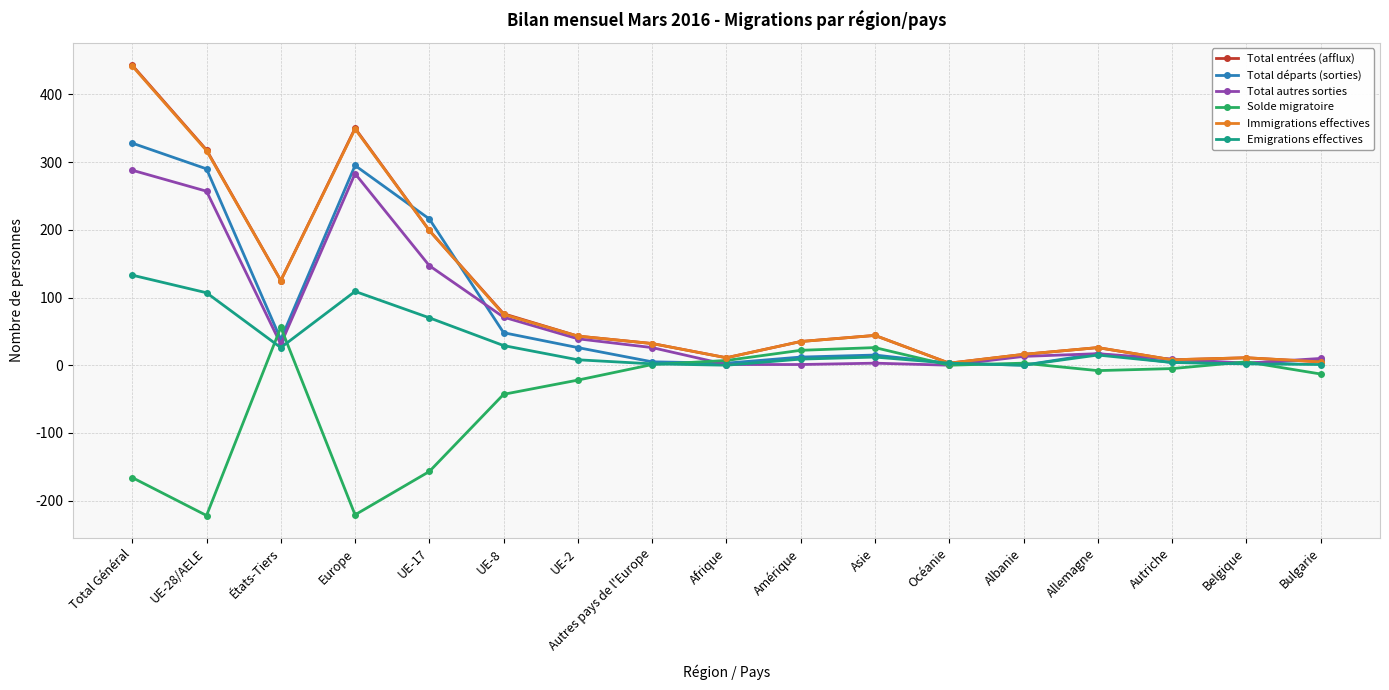

What are all the series names shown in the legend?

Total entrées (afflux), Total départs (sorties), Total autres sorties, Solde migratoire, Immigrations effectives, Emigrations effectives